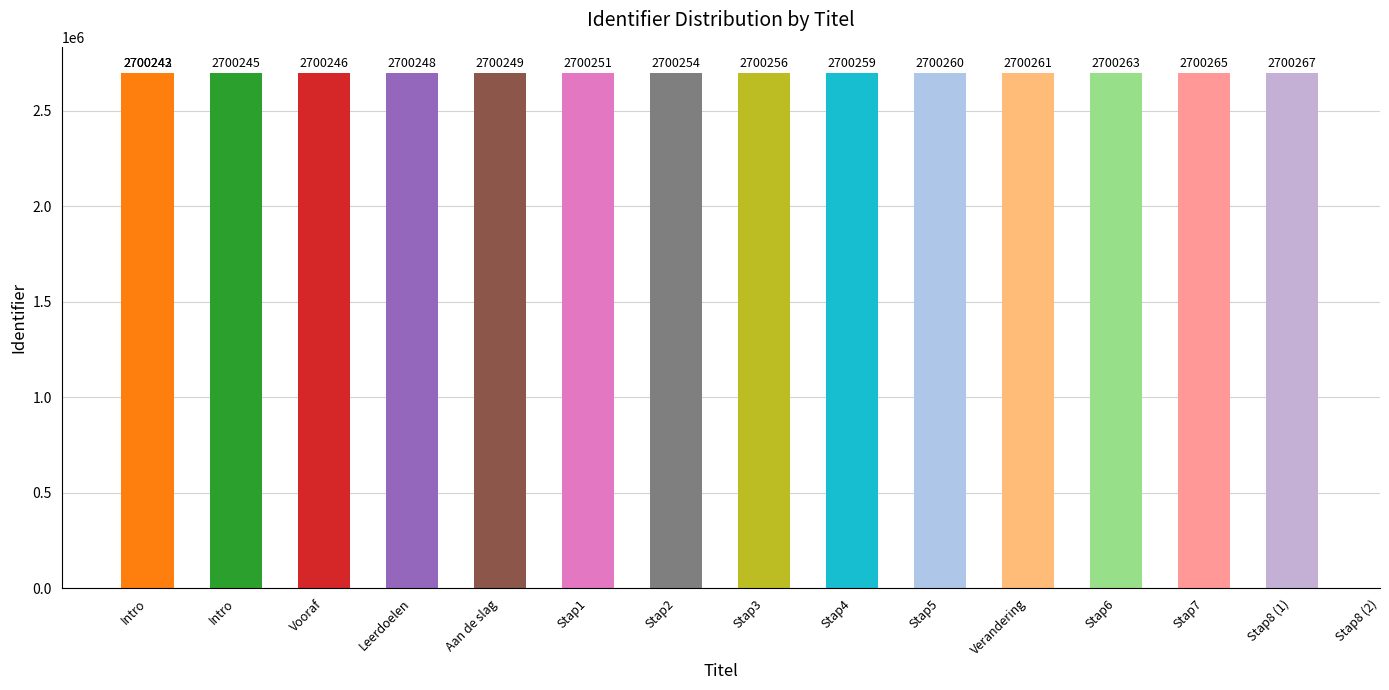

The chart shows a value of 3744753 at Stap6. True or false?

False